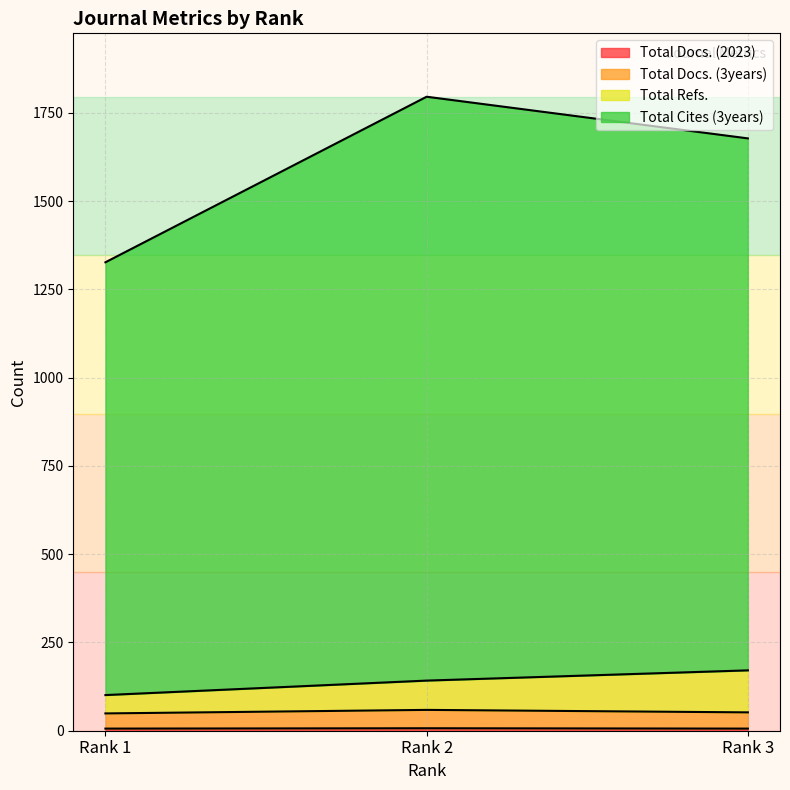

The Total Refs. series shows 142 at Rank 2. True or false?

True